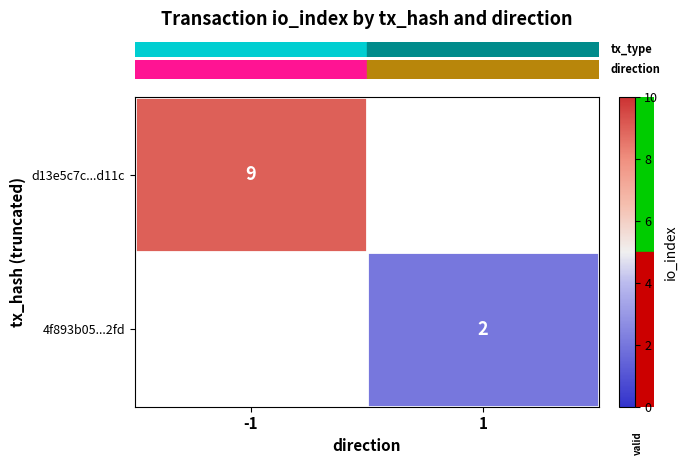

True or false: row_1 has a value of 2.0 at 1.

True